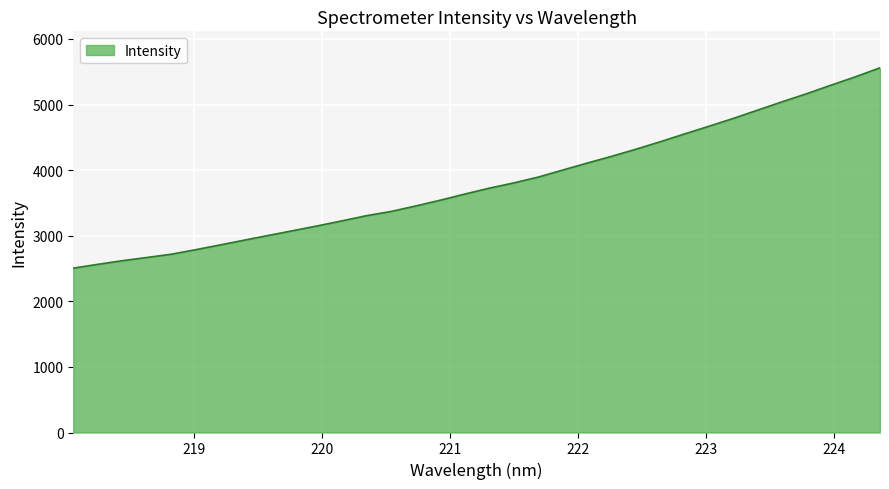

What is the minimum value shown in the chart?

2505.9